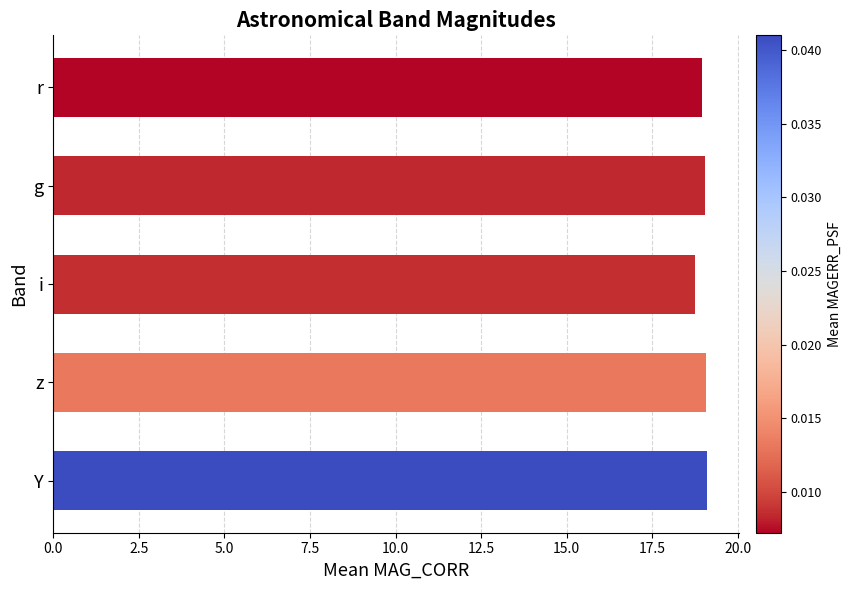

What is the maximum value shown in the chart?

19.1